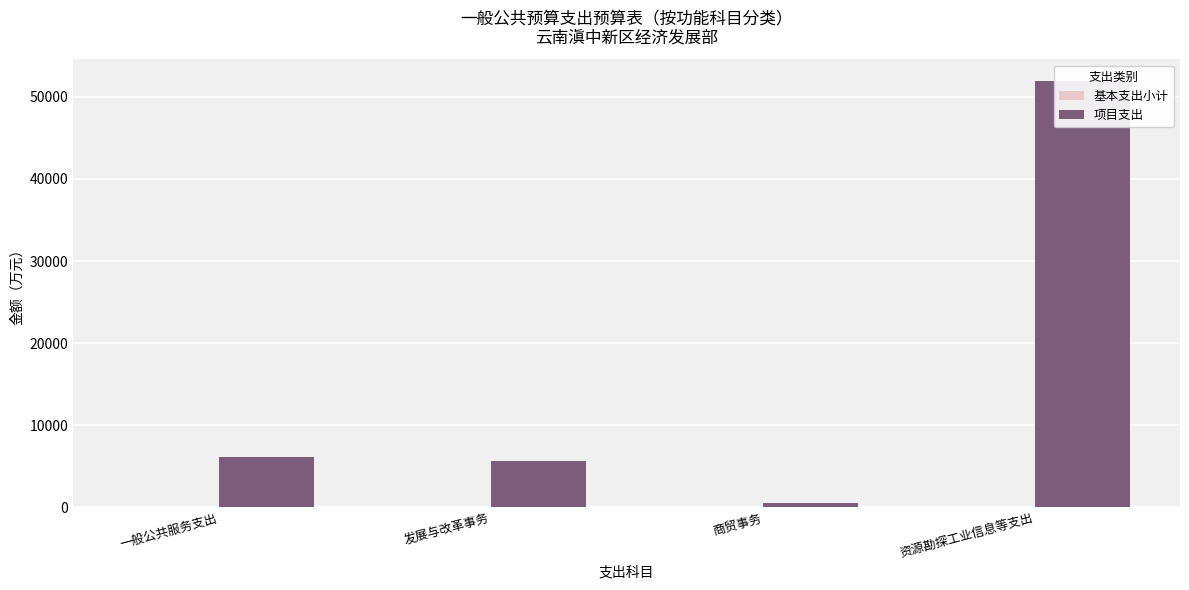

How many bars are there in each group?

2